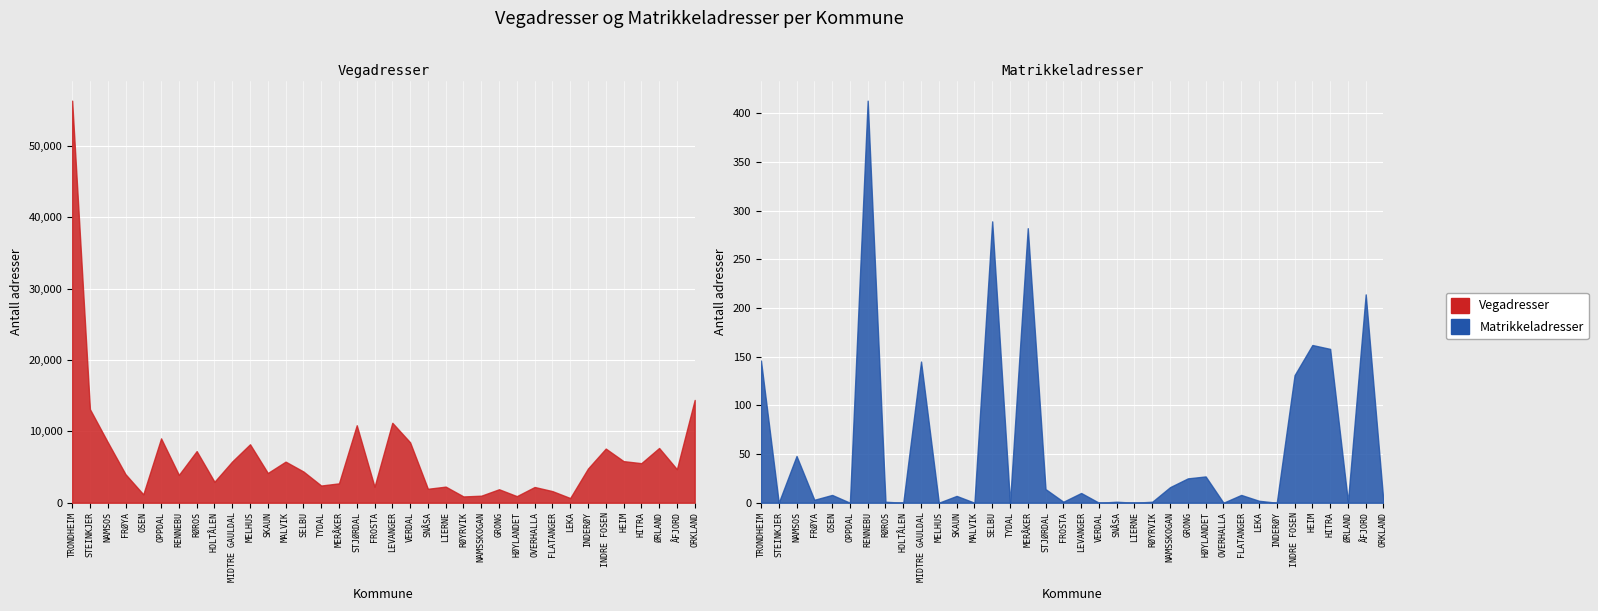

Where does the Vegadresser series first go above 4698?

TRONDHEIM